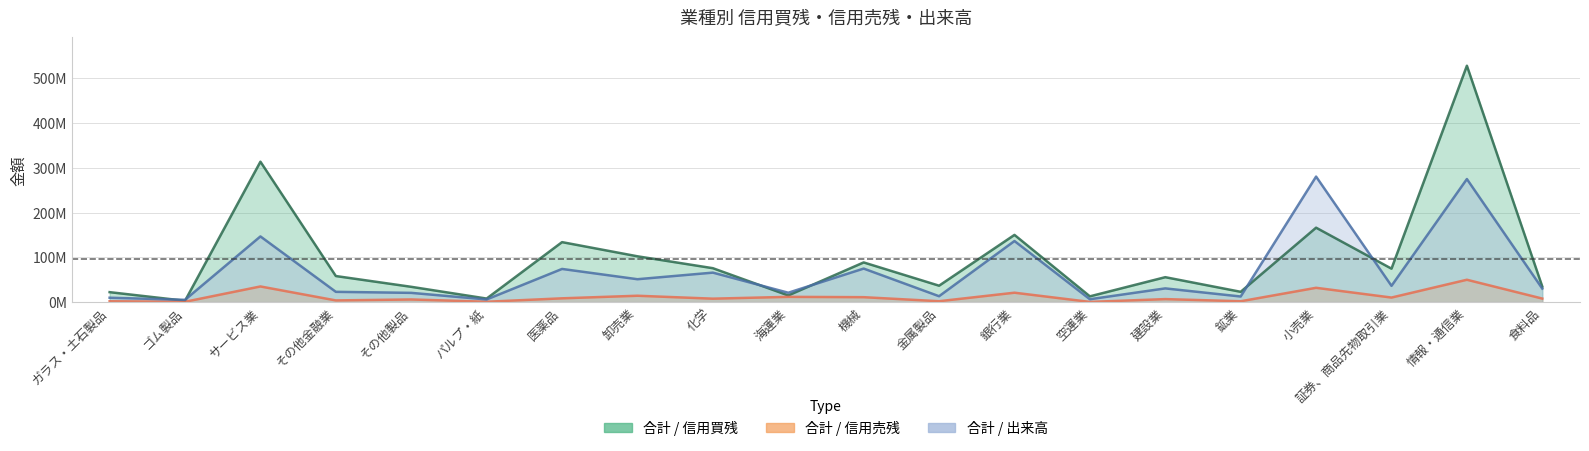

What is the difference between the maximum and minimum values in the 合計 / 信用売残 series?

49511100